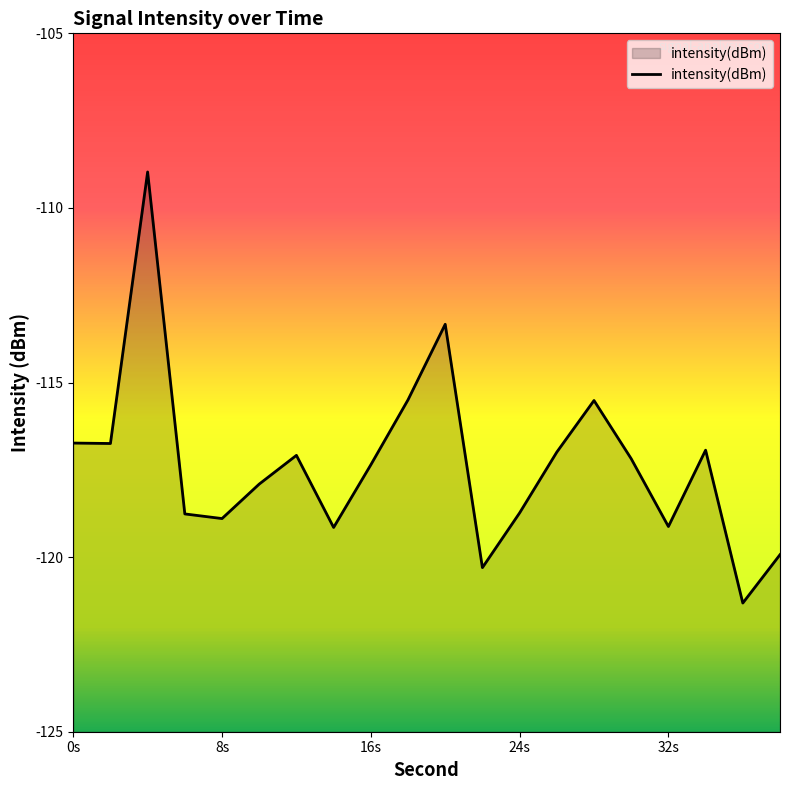

Read the value at 38.

-119.9